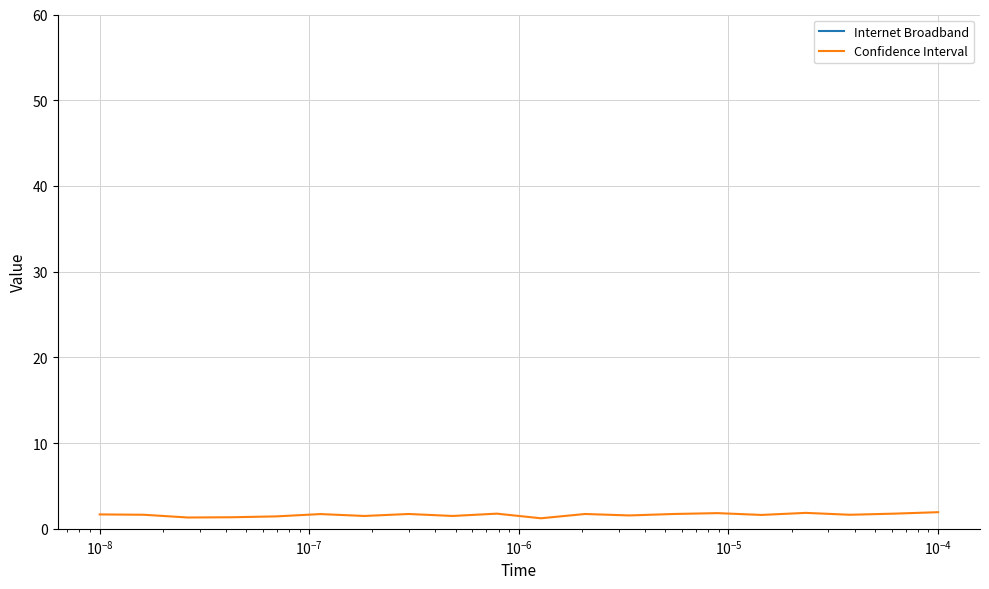

The value of Confidence Interval at 16 is 0.4. True or false?

False